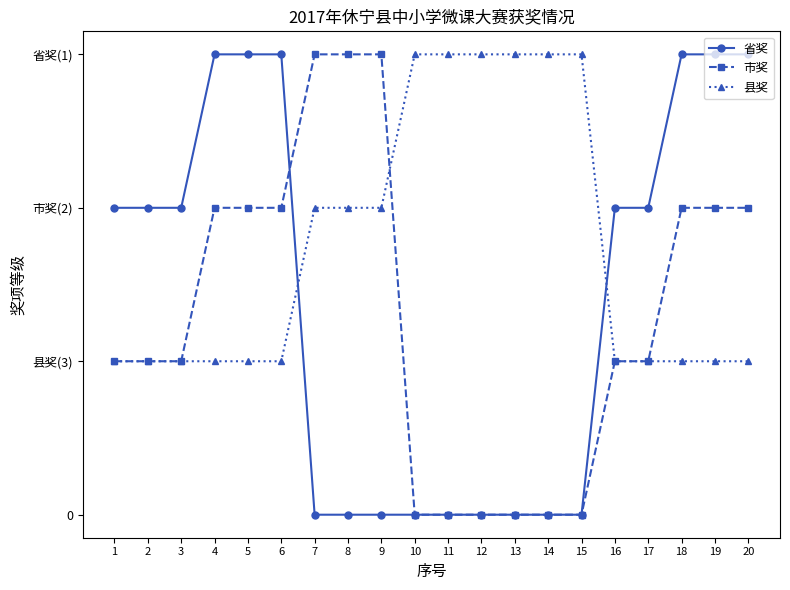

What is the difference between the 市奖 values at 11 and 20?

2